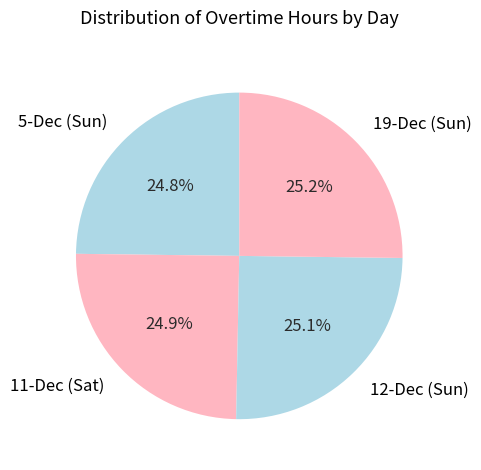

Does any single category account for the majority?

No